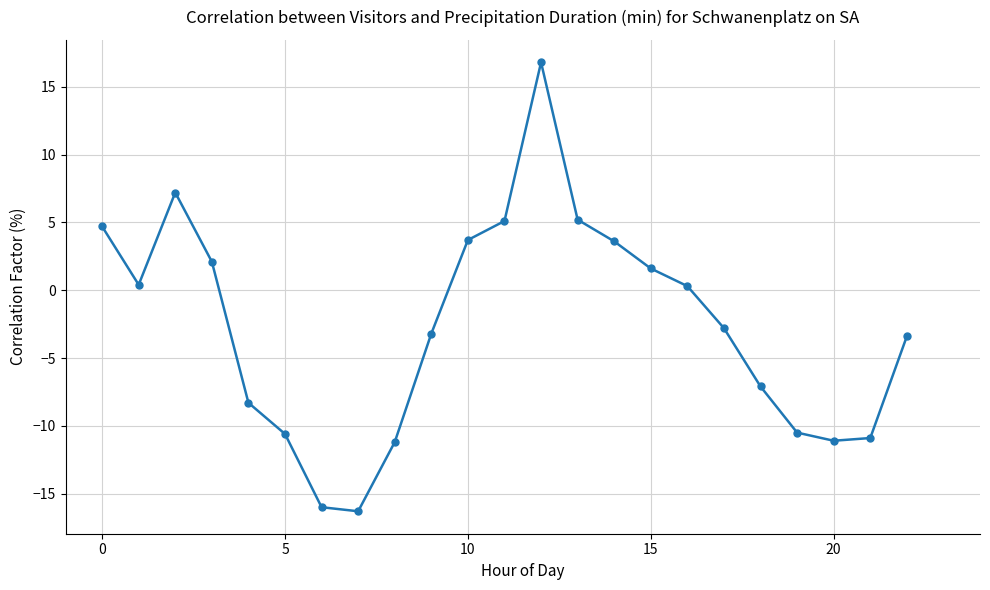

How many negative values are there?

12